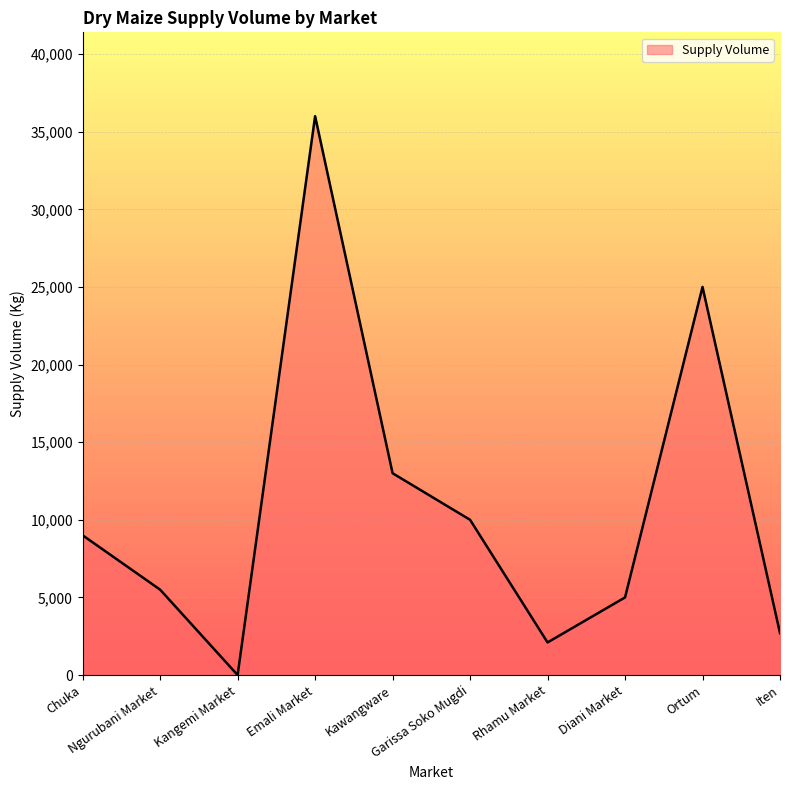

How many interior local peaks (higher than both neighbors) does the data have?

2